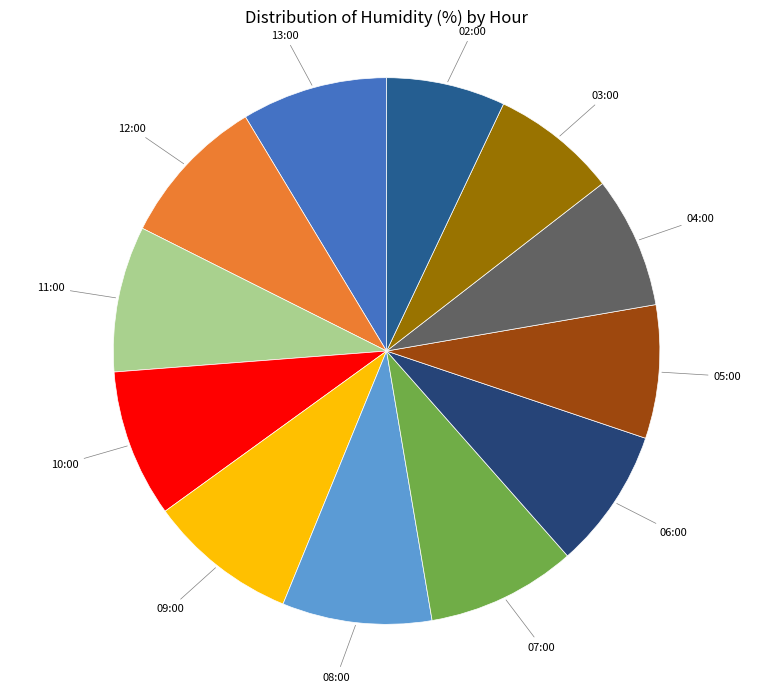

How many slices are in this pie chart?

12